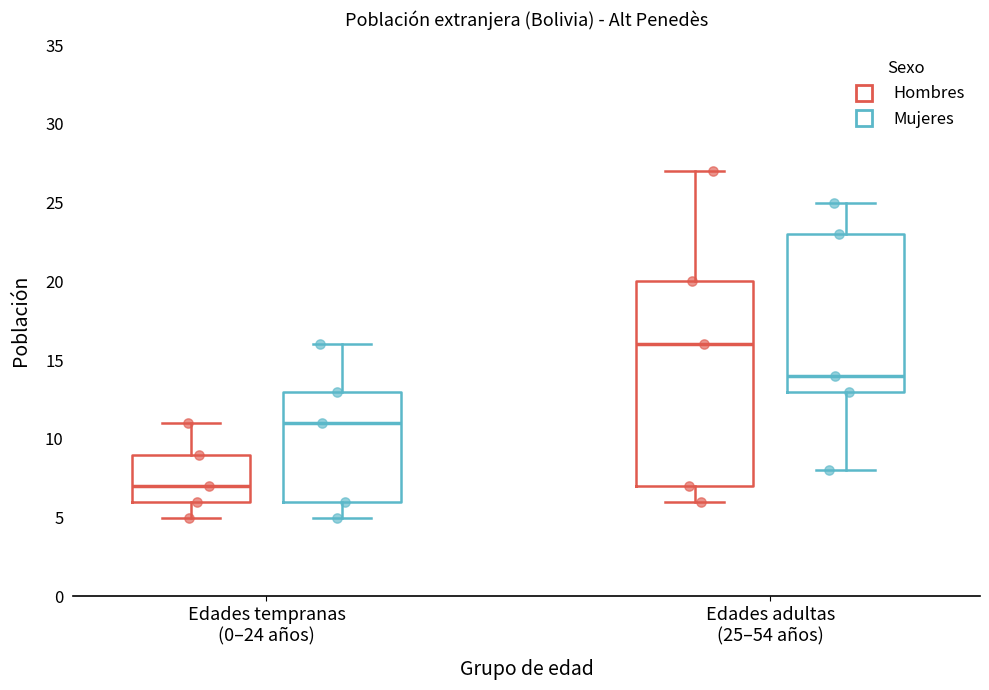

Which box's median line is the lowest?

Edades tempranas (0–24 años) (Hombres)